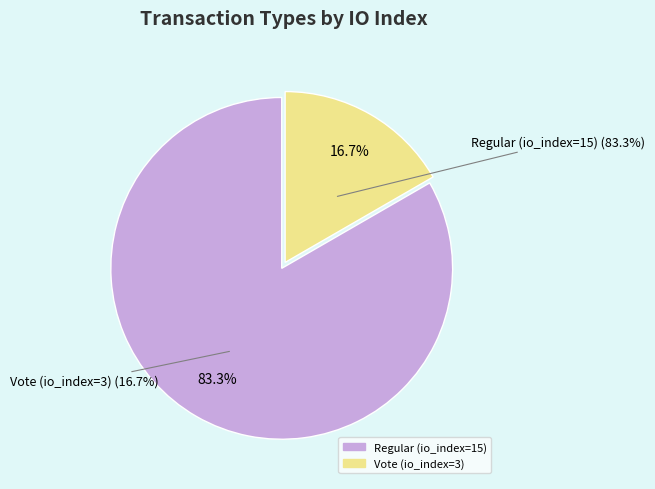

Count the number of slices in the pie.

2